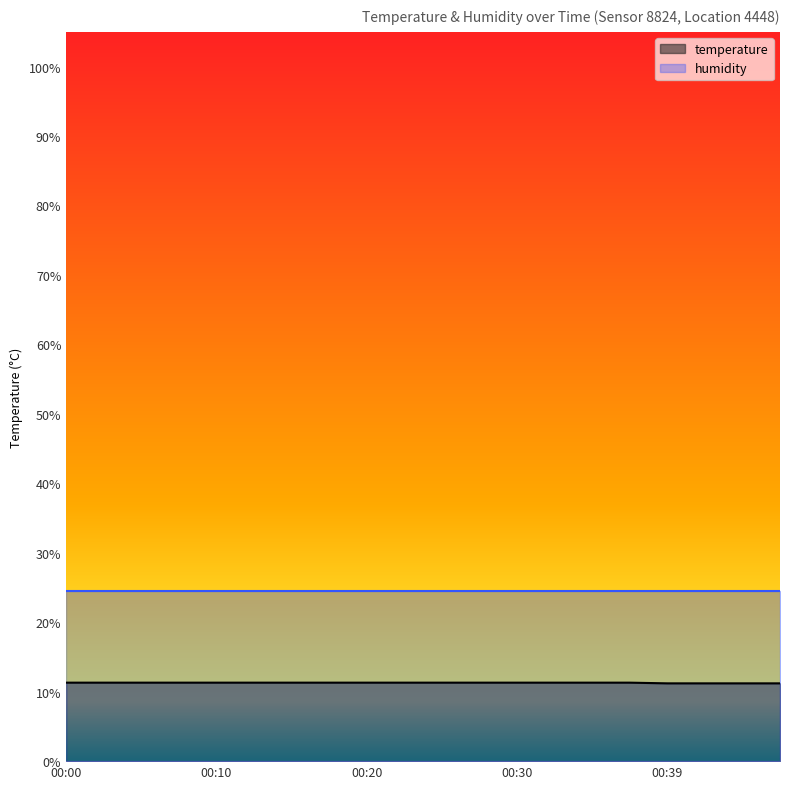

Between 00:08 and 00:05, which is larger?

00:08